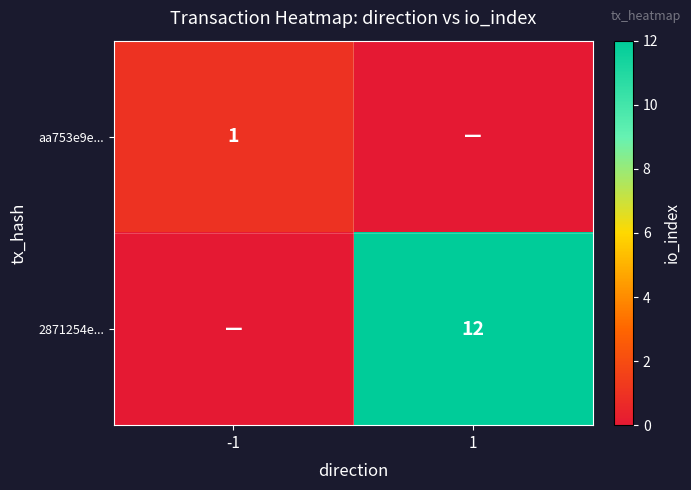

The 2871254e... series shows 16 at 1. True or false?

False